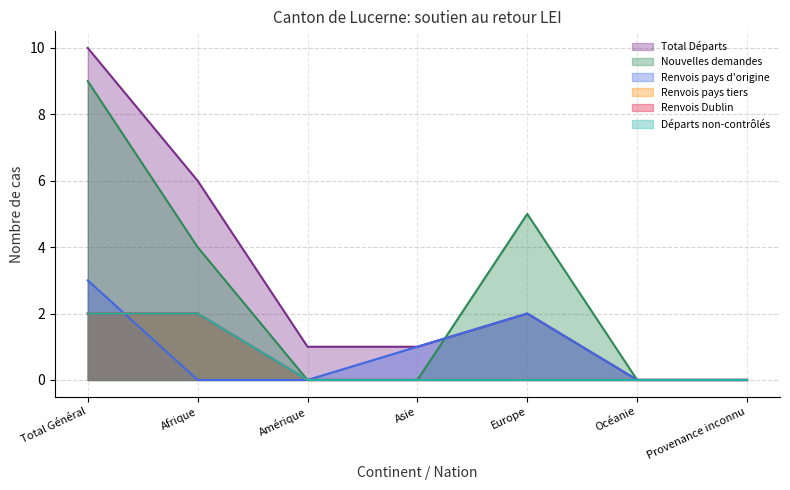

What are all the series names shown in the legend?

Total Départs, Nouvelles demandes, Renvois pays d'origine, Renvois pays tiers, Renvois Dublin, Départs non-contrôlés